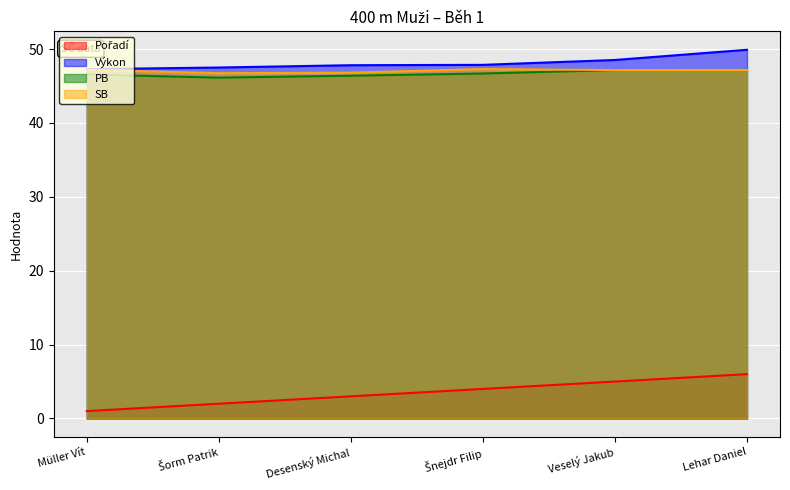

True or false: Pořadí has a value of 1.2 at Šnejdr Filip.

False